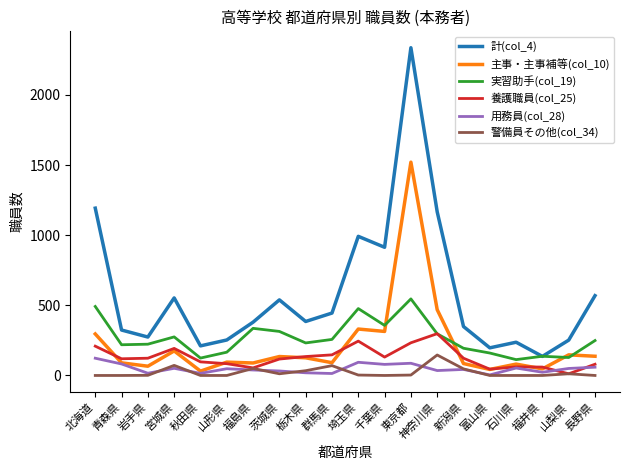

At which category is the sum across all series the highest?

東京都